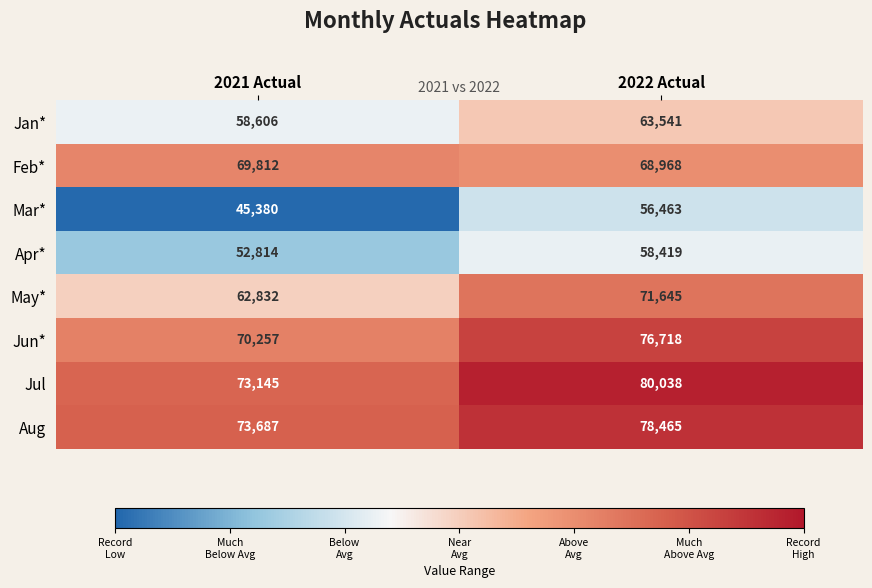

Which category has the lowest value across all series?

2021 Actual